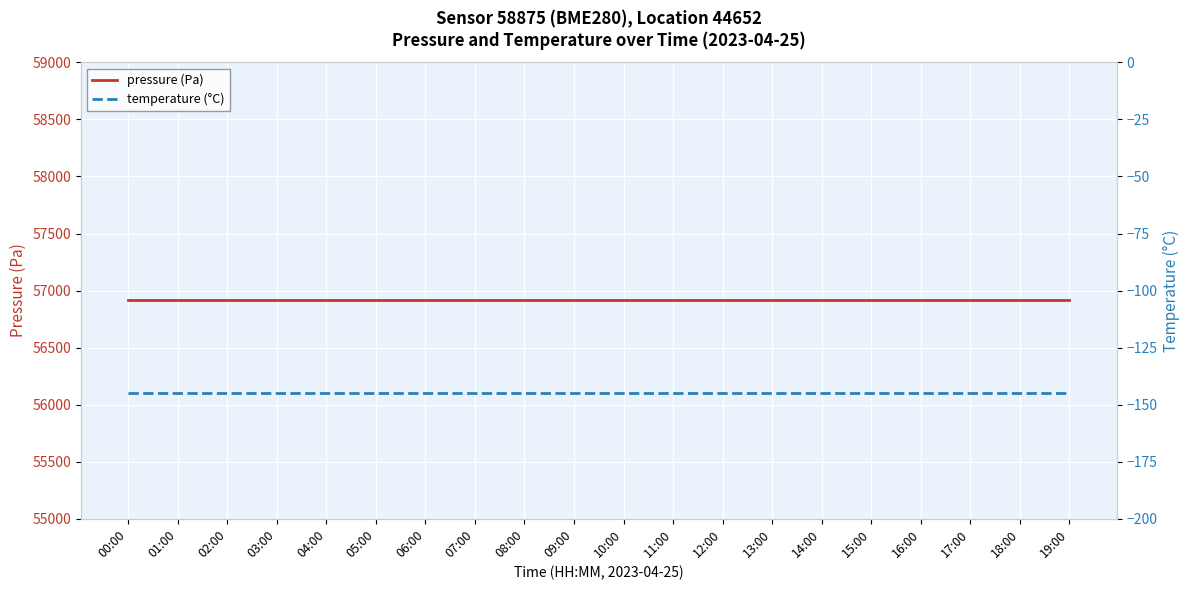

Which series has the largest total across all categories?

pressure (Pa)